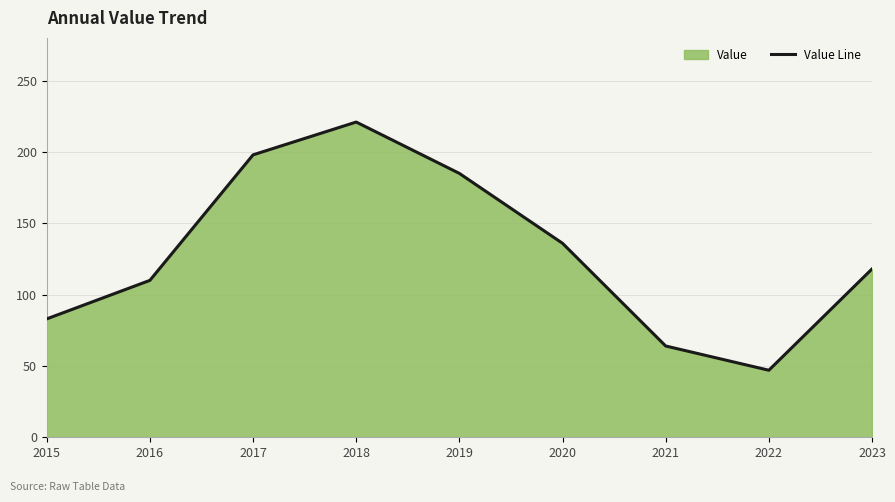

What is the difference between the values at 2021 and 2020?

72